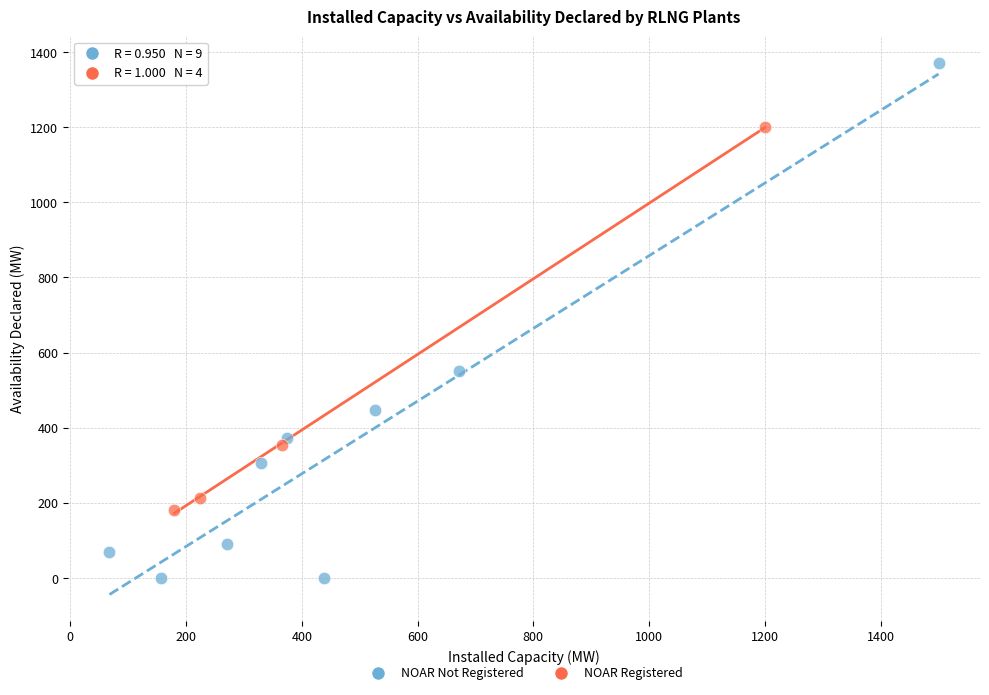

Which series has the widest spread of Y values?

NOAR Not Registered